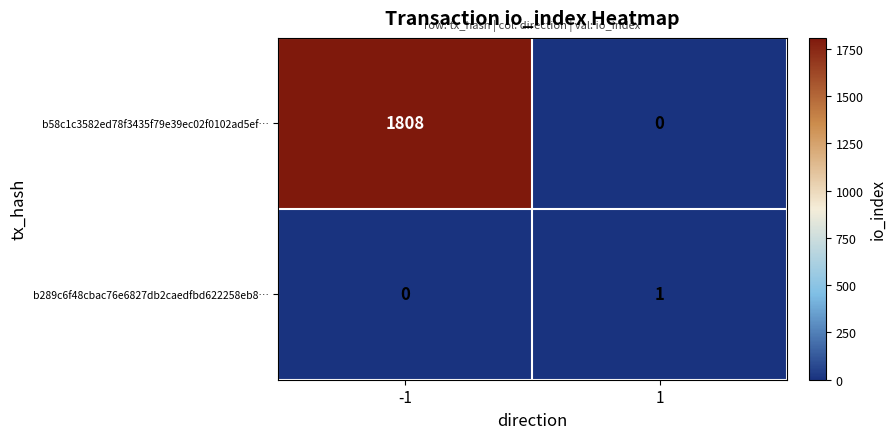

What is the average value of the b58c1c3582ed78f3435f79e39ec02f0102ad5ef… series?

904